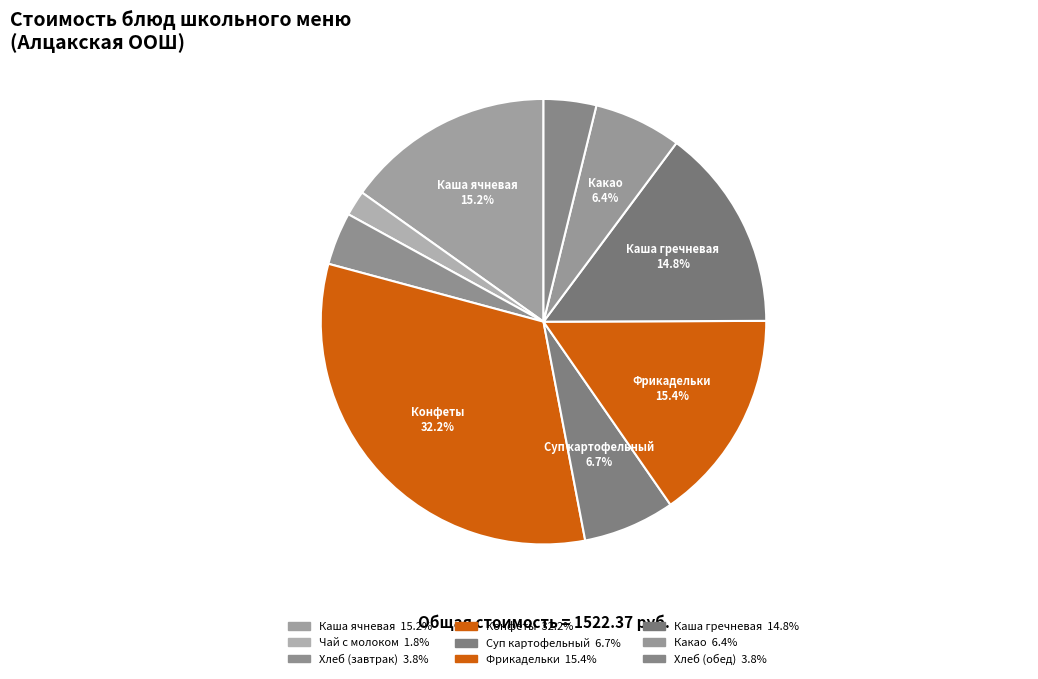

Count the number of slices in the pie.

9